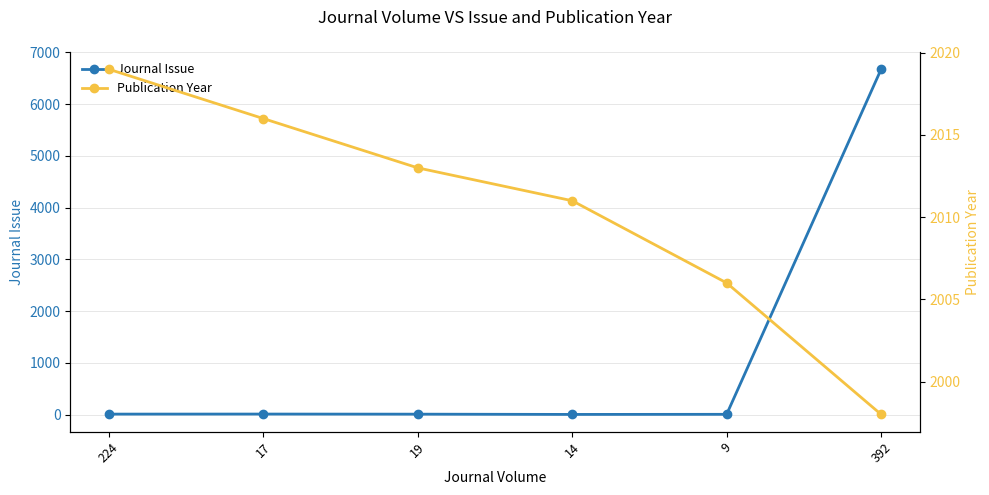

Is the value of Publication Year at 224 greater than the value of Journal Issue at 19?

Yes